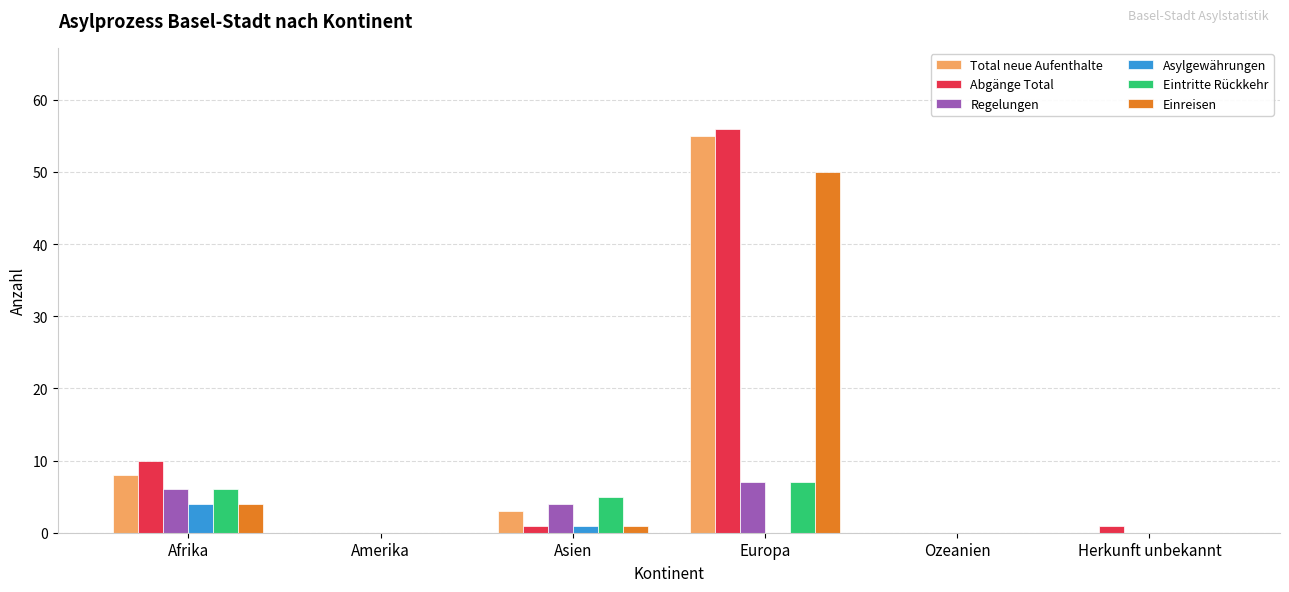

True or false: Eintritte Rückkehr has a value of 7 at Europa.

True